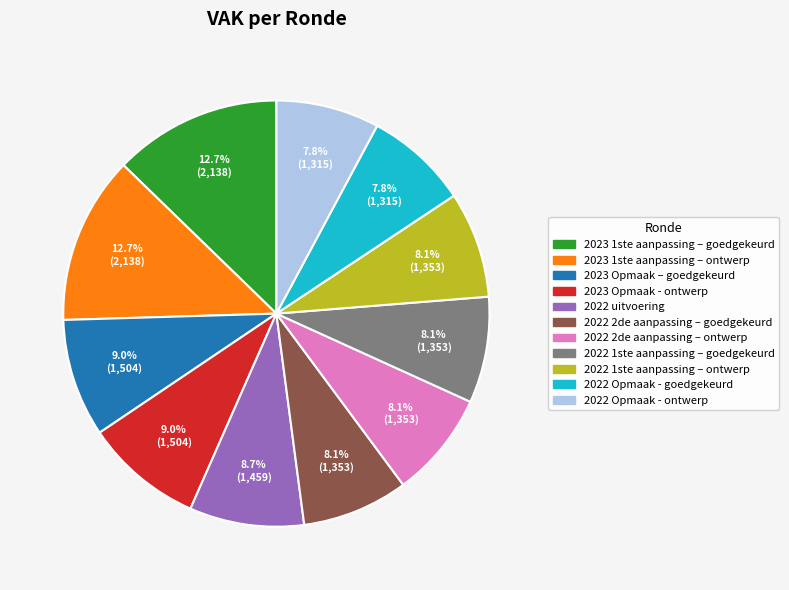

What is the total percentage of 2022 uitvoering and 2022 Opmaak - goedgekeurd?

16.5%